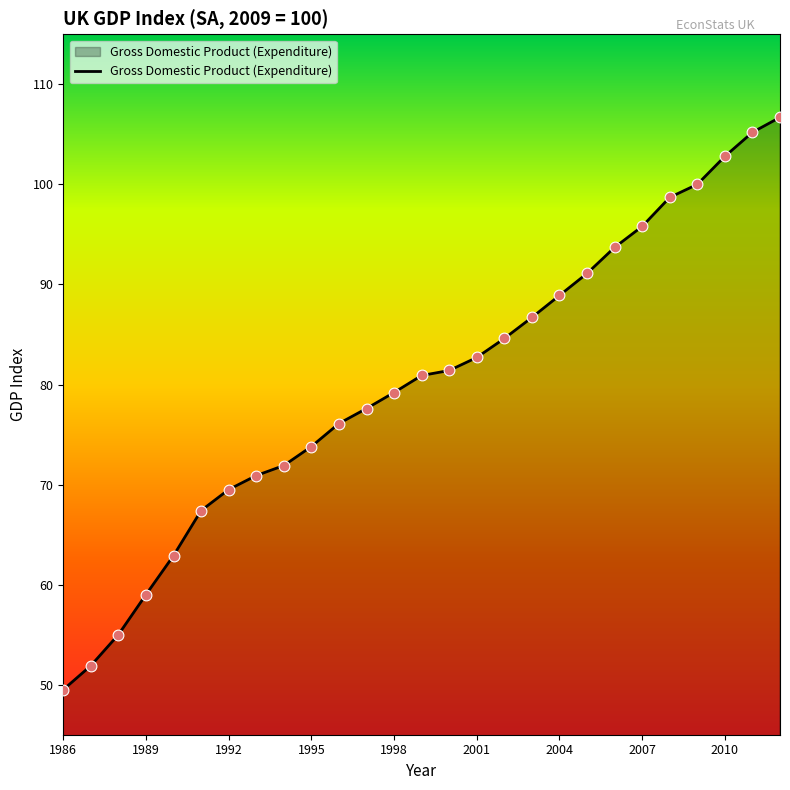

What is the greatest value displayed?

106.7